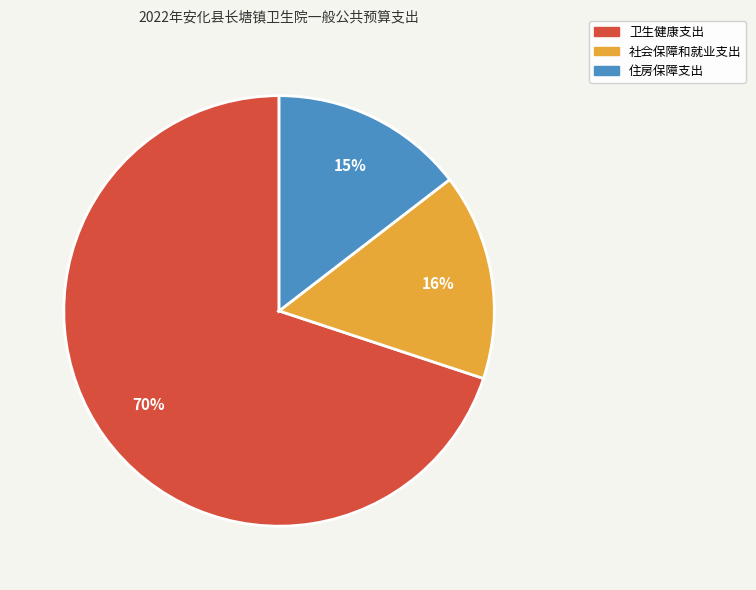

Is the sum of 社会保障和就业支出 and 卫生健康支出 greater than half?

Yes